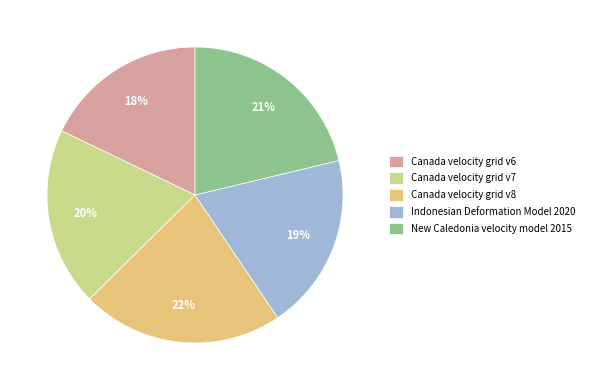

Which slice is the smallest?

Canada velocity grid v6